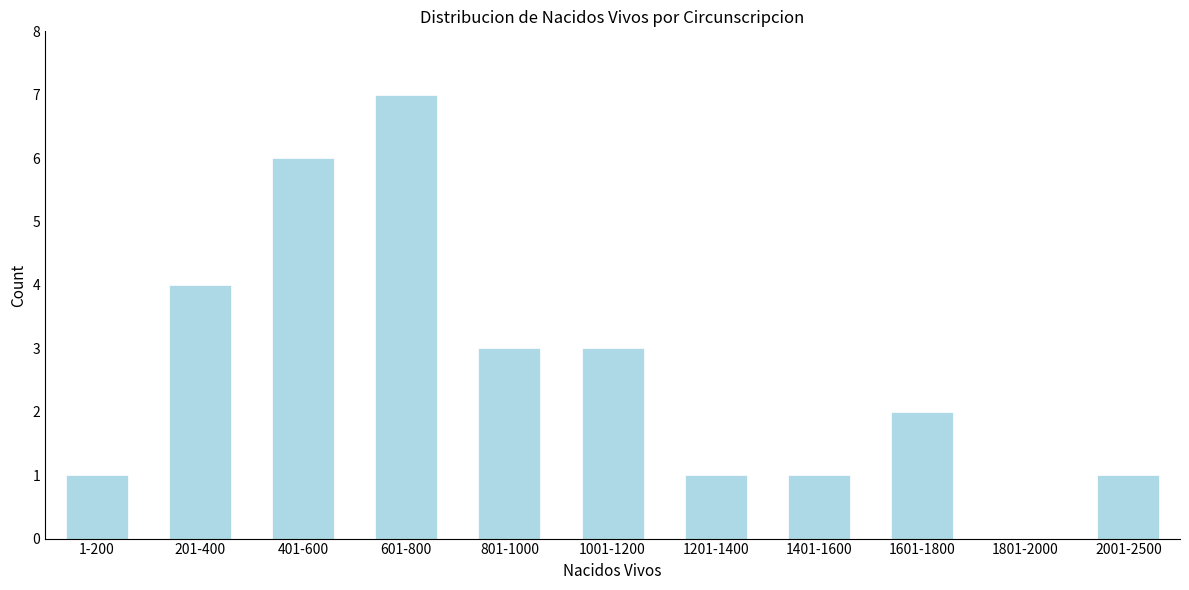

Reading left to right, transcribe all the data shown in this chart.

1-200=1	201-400=4	401-600=6	601-800=7	801-1000=3	1001-1200=3	1201-1400=1	1401-1600=1	1601-1800=2	1801-2000=0	2001-2500=1